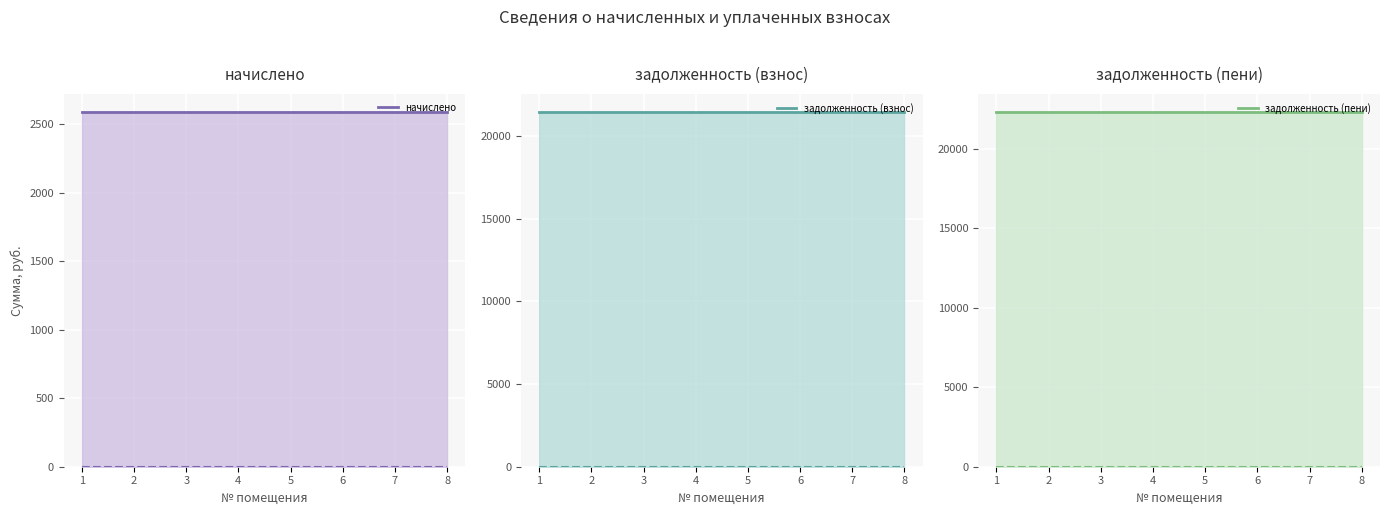

Which series has the widest spread of values?

начислено (line)